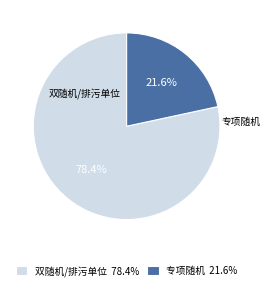

Approximately how many times larger is the value at 专项随机 21.6% compared to 双随机/排污单位 78.4%?

0.3